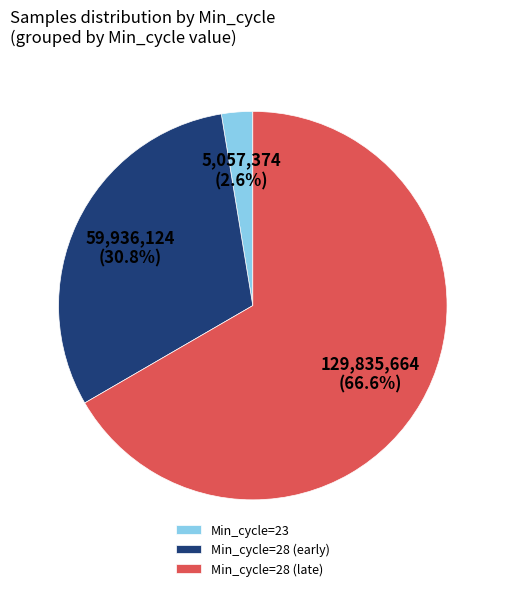

What is the largest slice in the pie chart?

Min_cycle=28 (late)